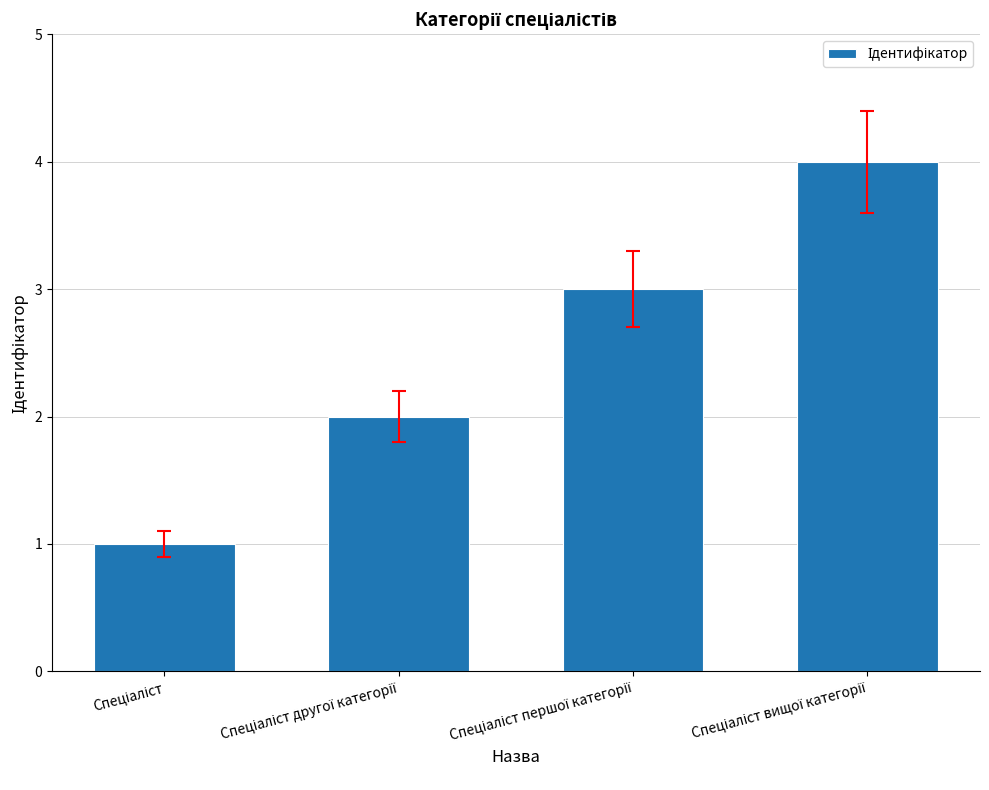

What is the greatest value displayed?

4